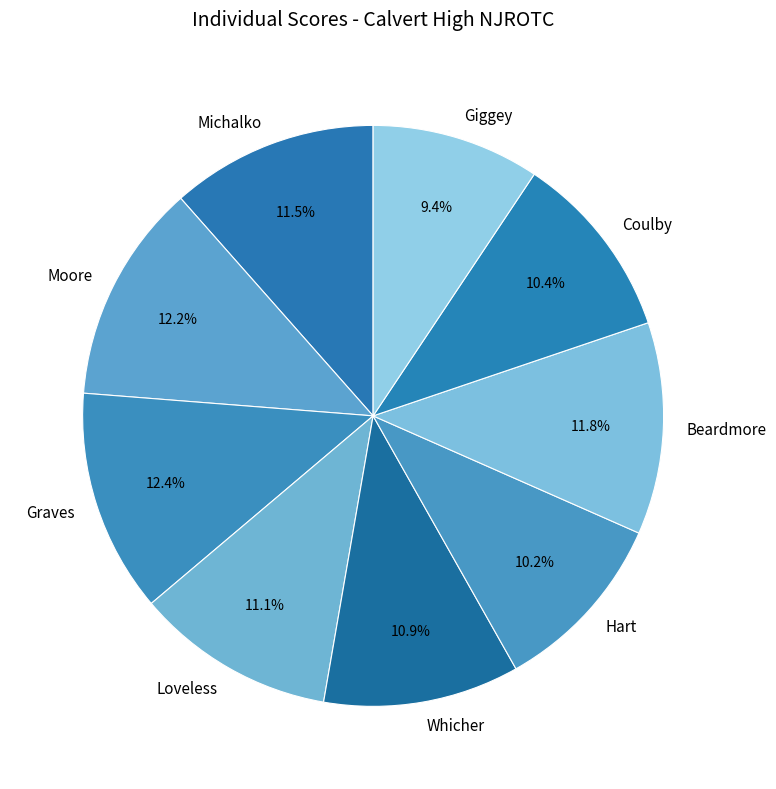

Is the sum of Moore and Hart greater than half?

No